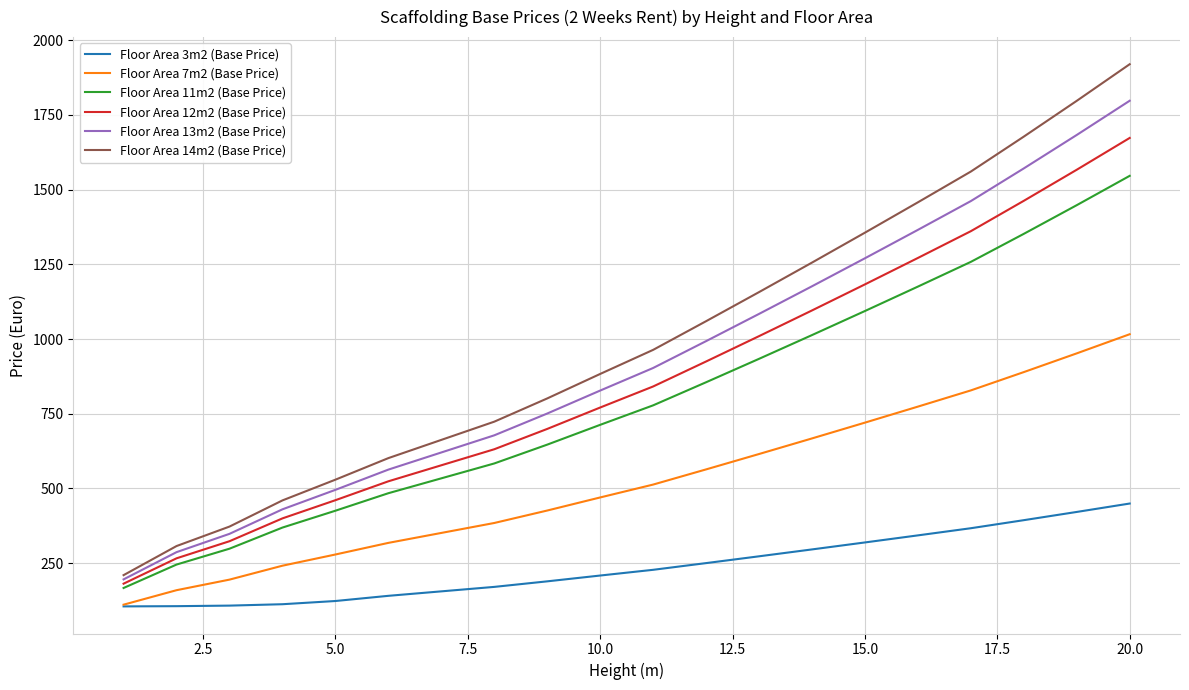

True or false: Floor Area 3m2 (Base Price) and Floor Area 13m2 (Base Price) intersect in this chart.

False